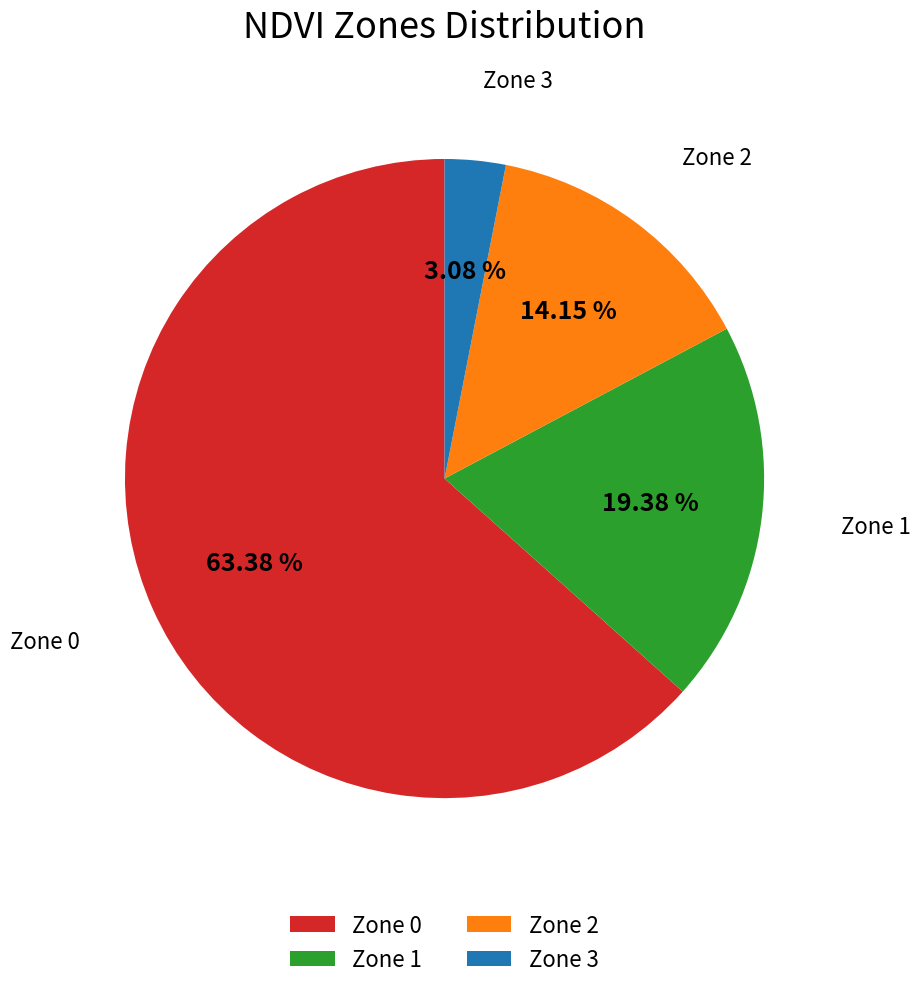

Which category has the biggest portion of the pie?

Zone 0